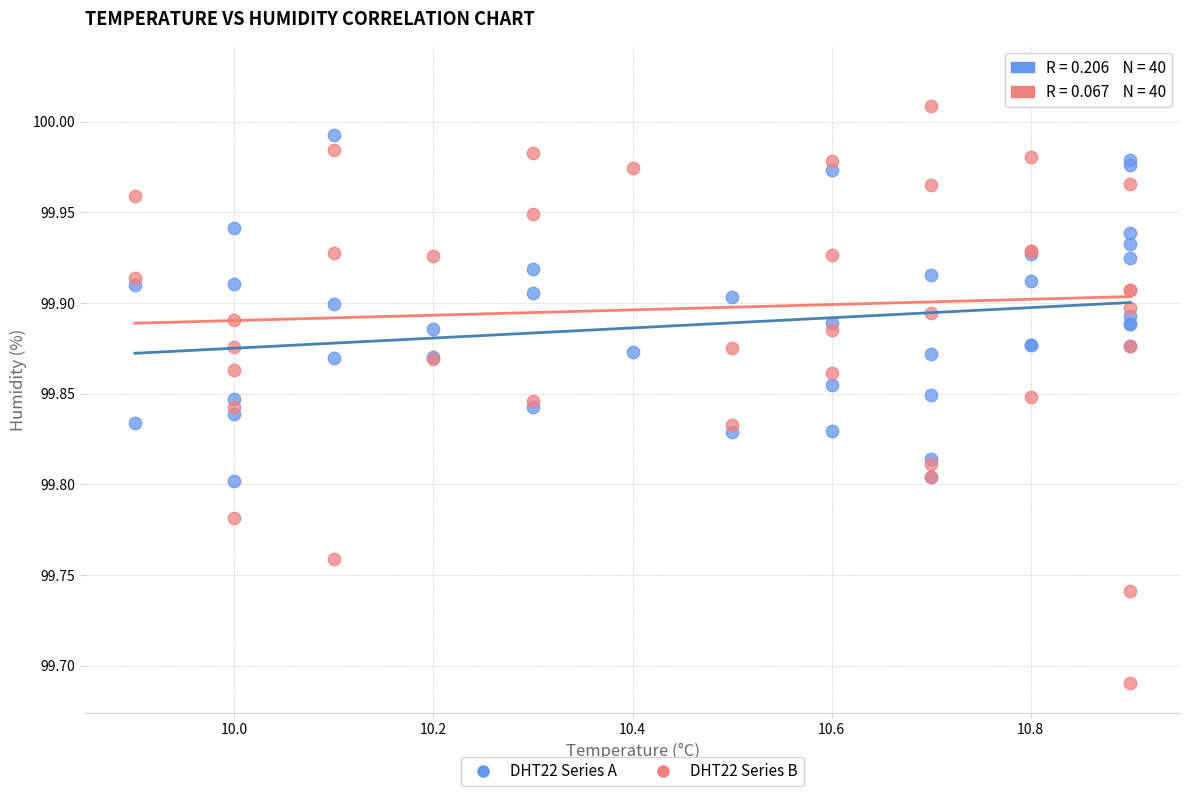

Which series contains the lowest Y value?

DHT22 Series B